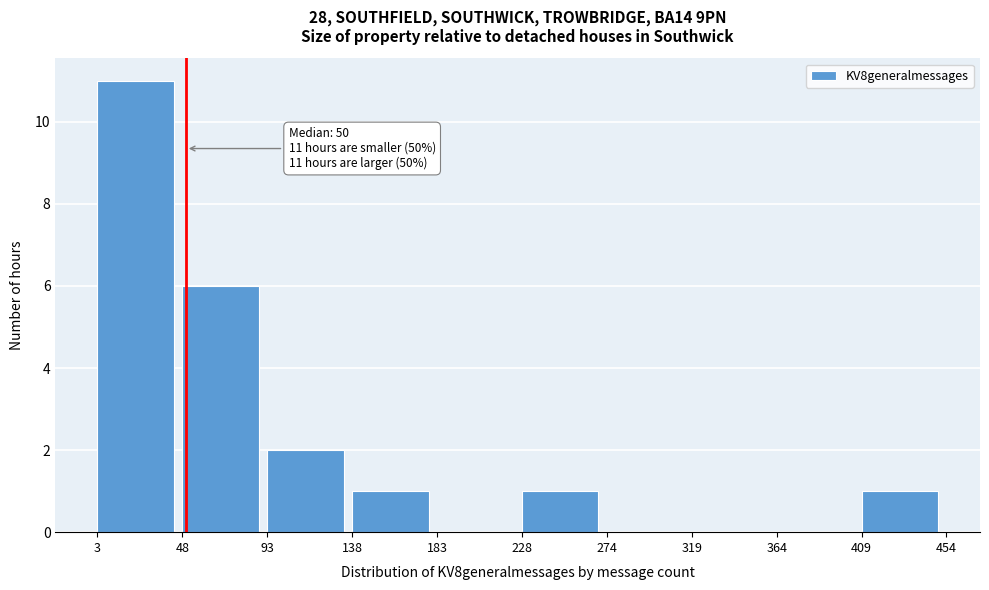

Over which range of the x-axis is the bar tallest?

3 to 48